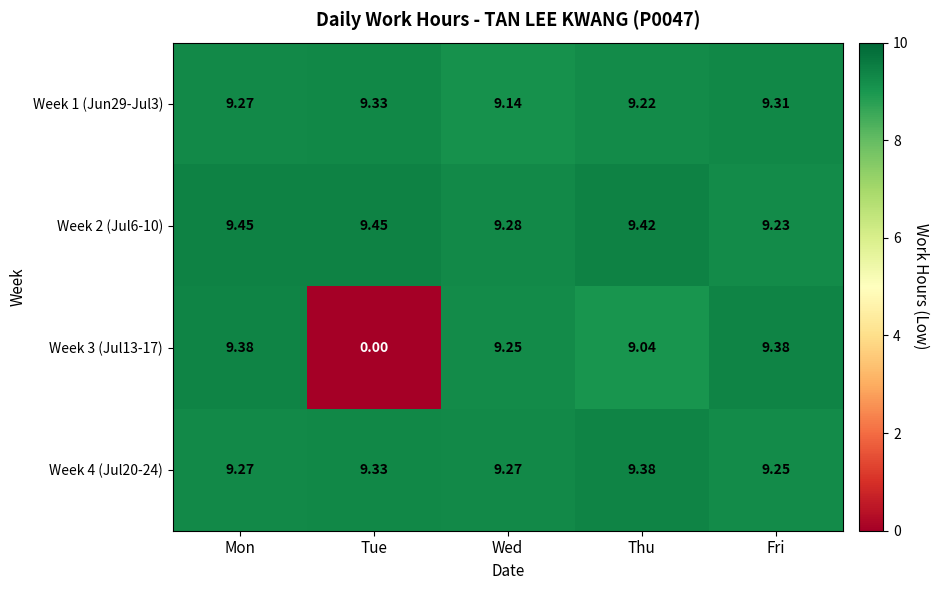

Is the value of Week 1 (Jun29-Jul3) at Thu greater than the value of Week 3 (Jul13-17) at Mon?

No